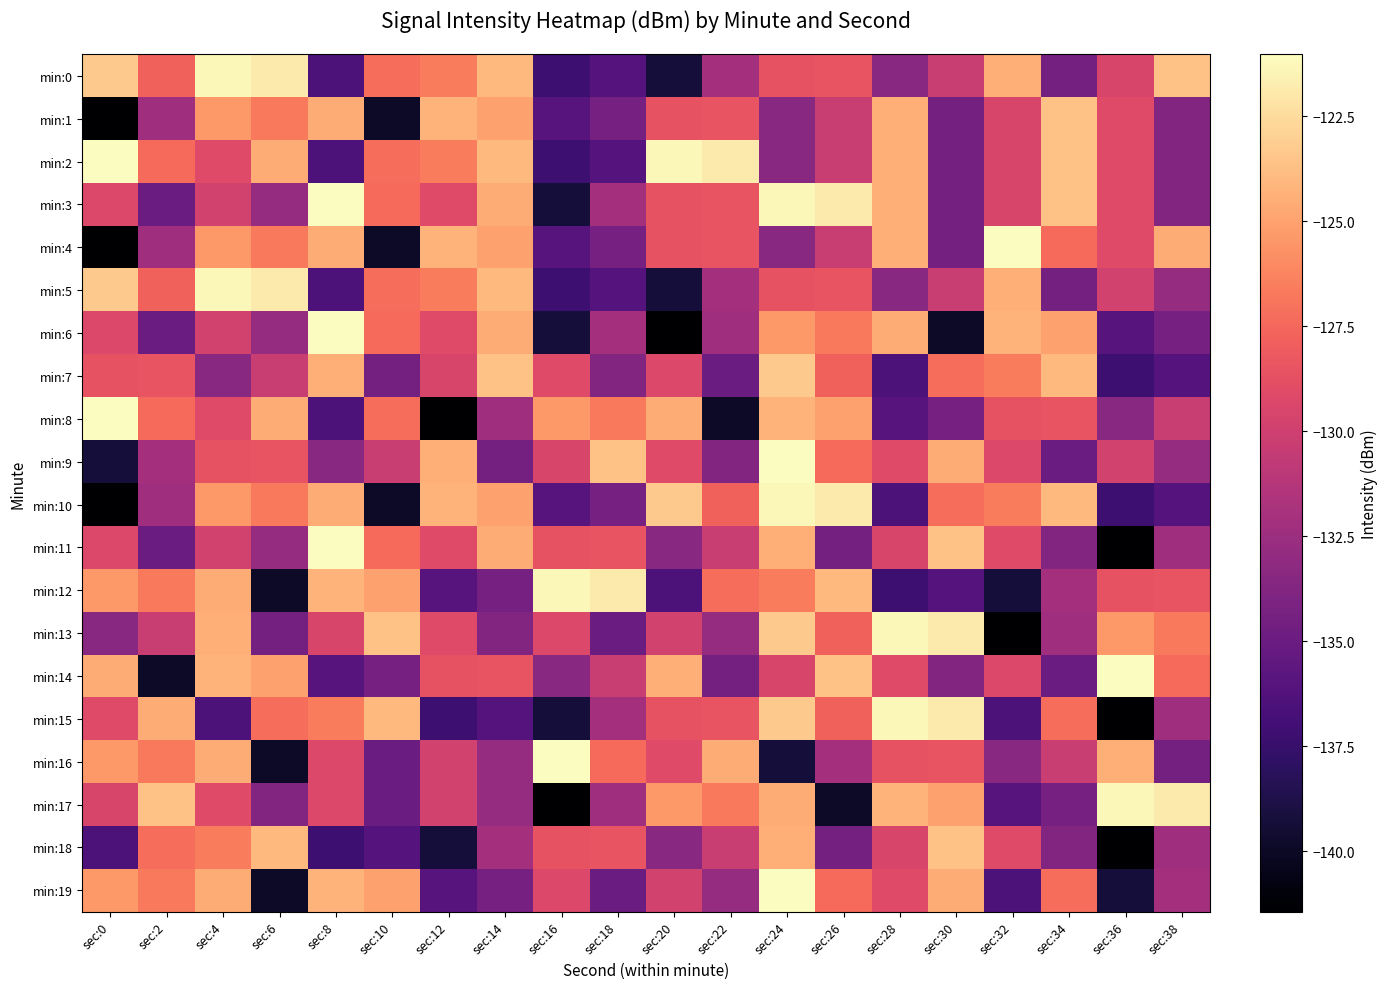

How many distinct data groups are displayed?

20